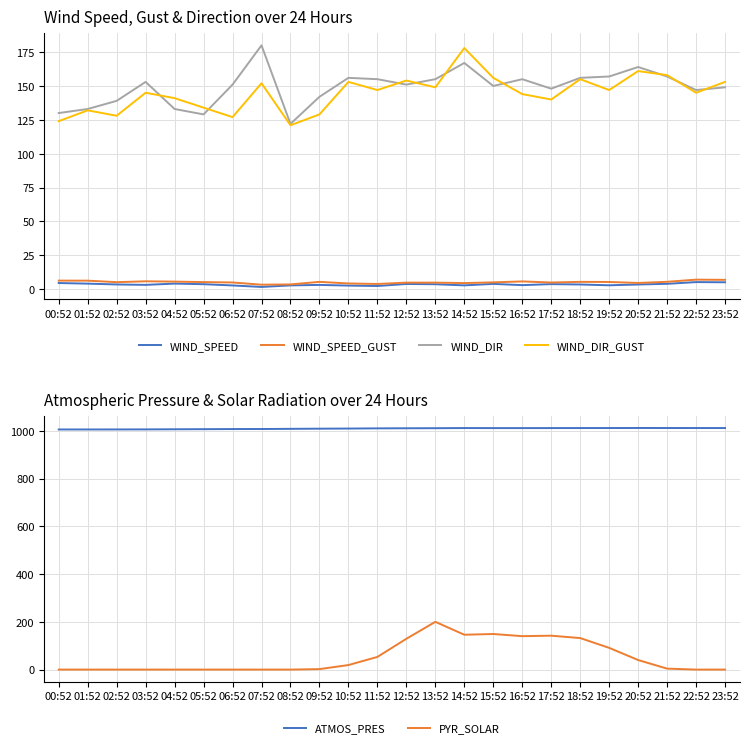

What is the total value across all series at 23:52?

1325.6